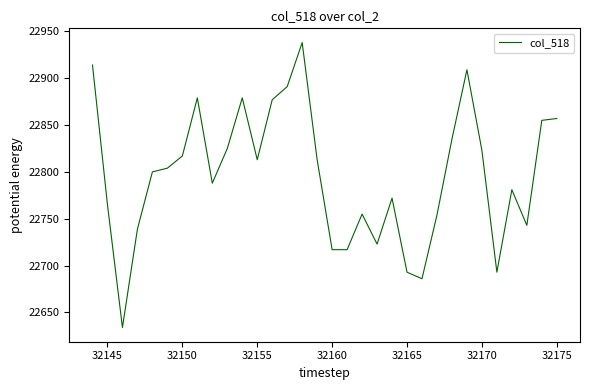

What is the minimum value shown in the chart?

22634